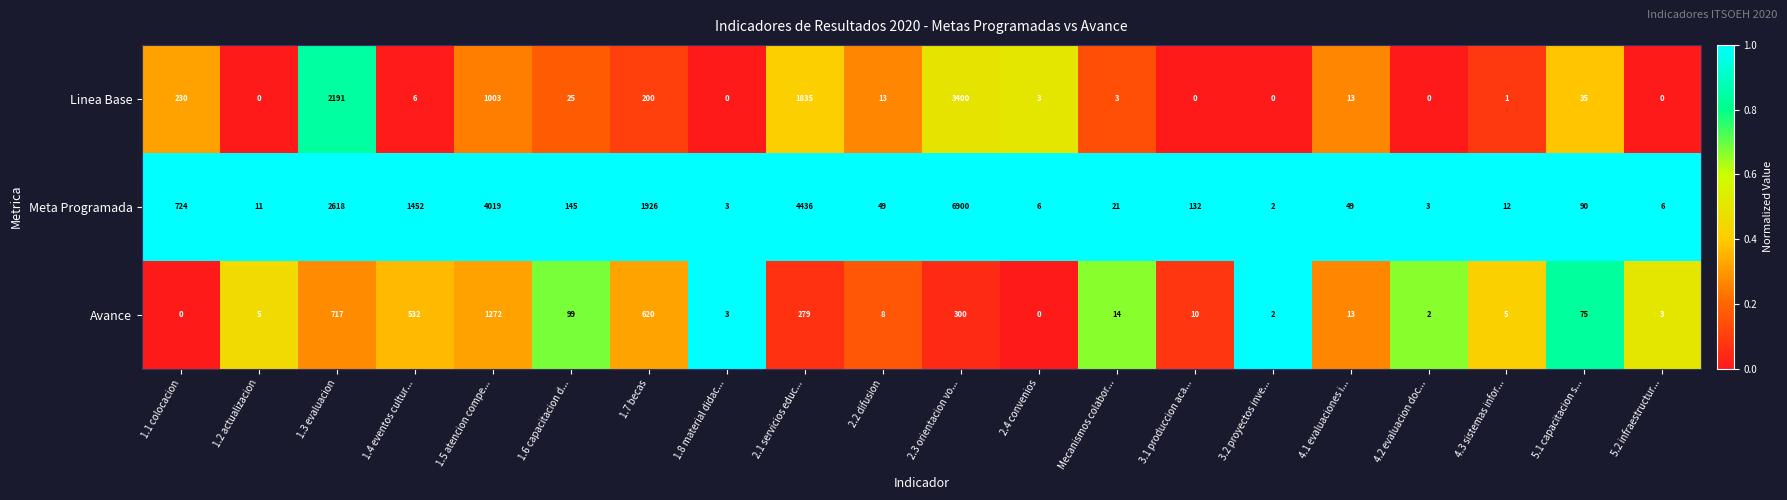

What value does the Linea Base series have at 1.7 becas, to the nearest 50?

200